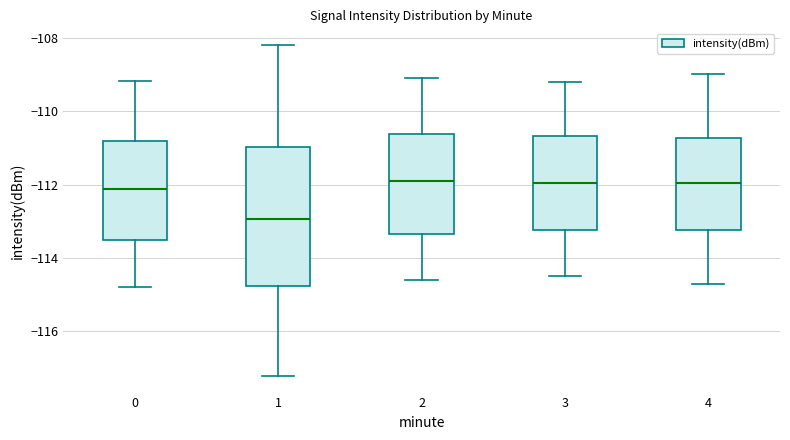

Reading left to right, transcribe this box plot: for each box, give where its median line is, the range the box spans, and where its two whiskers end, as read against the y-axis. The values are not printed on the chart, so give them approximately, as read against the axis.

0: median -112.2, box -113.6 to -110.8, whiskers -114.8 to -109.2
1: median -113.0, box -114.8 to -111.0, whiskers -117.2 to -108.2
2: median -111.8, box -113.4 to -110.6, whiskers -114.6 to -109.0
3: median -112.0, box -113.2 to -110.6, whiskers -114.4 to -109.2
4: median -112.0, box -113.2 to -110.8, whiskers -114.6 to -109.0